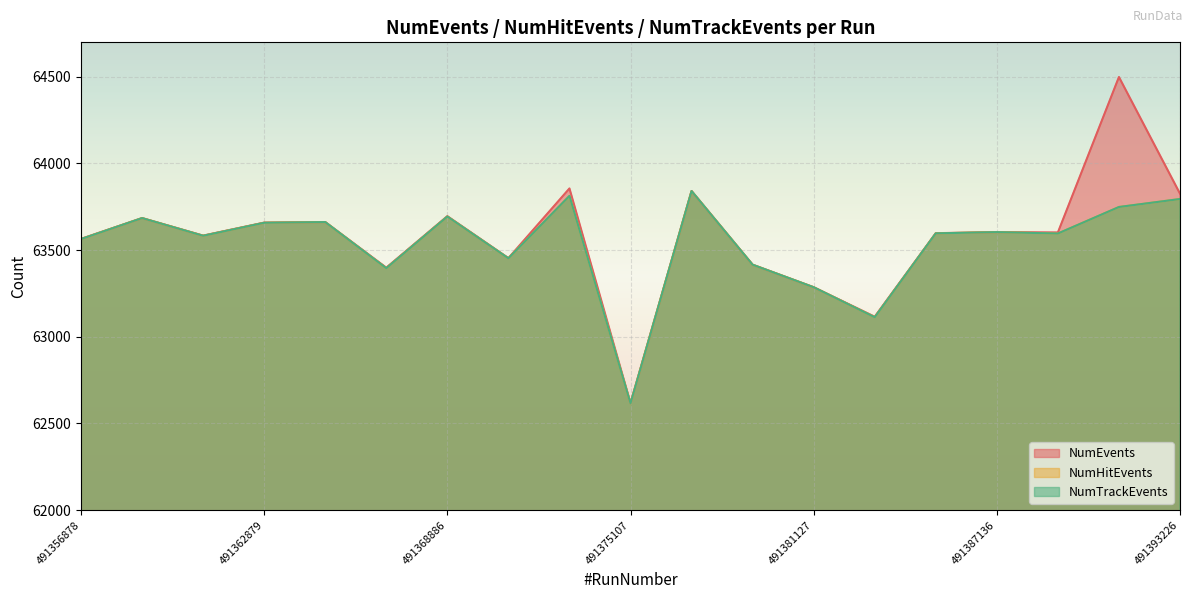

Reading right to left, list all the values displayed in this chart.

NumEvents: 491393226=63826	491391133=64499	491389144=63602	491387136=63604	491385142=63598	491383140=63116	491381127=63286	491379114=63416	491377109=63841	491375107=62617	491373107=63856	491370895=63454	491368886=63696	491366882=63399	491364881=63662	491362879=63659	491360874=63584	491358873=63685	491356878=63565
NumHitEvents: 491393226=63795	491391133=63749	491389144=63596	491387136=63604	491385142=63597	491383140=63113	491381127=63286	491379114=63416	491377109=63841	491375107=62616	491373107=63813	491370895=63453	491368886=63694	491366882=63396	491364881=63662	491362879=63658	491360874=63583	491358873=63685	491356878=63564
NumTrackEvents: 491393226=63795	491391133=63749	491389144=63596	491387136=63604	491385142=63597	491383140=63113	491381127=63286	491379114=63416	491377109=63841	491375107=62616	491373107=63813	491370895=63453	491368886=63694	491366882=63396	491364881=63662	491362879=63658	491360874=63583	491358873=63685	491356878=63564